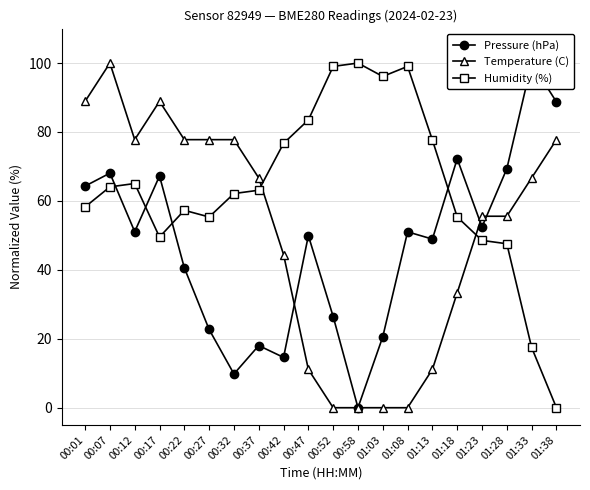

True or false: Humidity (%) and Pressure (hPa) cross at least once.

True